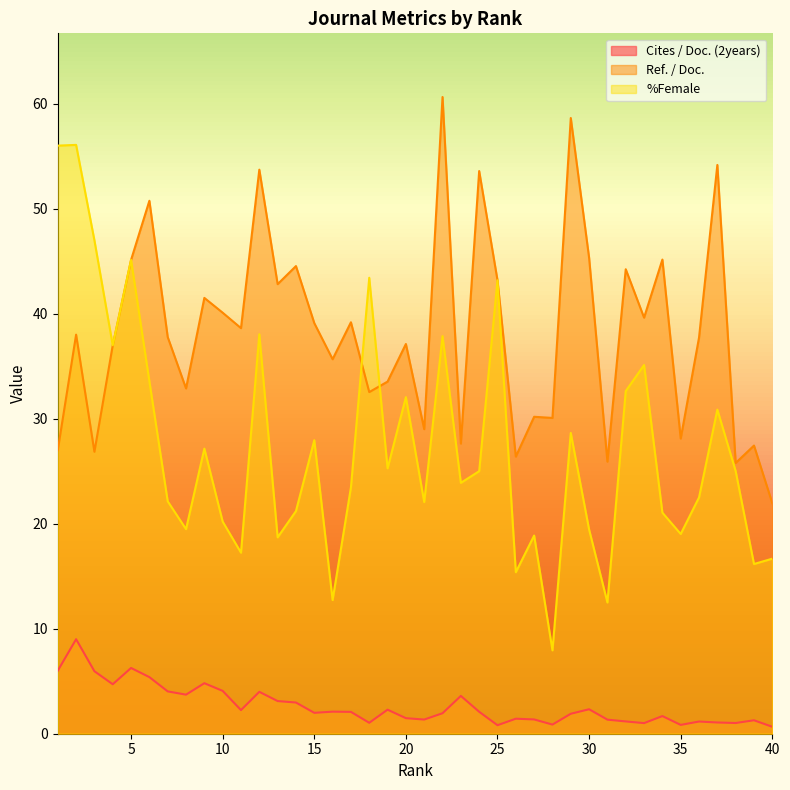

Rank the series by their maximum value, from highest to lowest.

Ref. / Doc., %Female, Cites / Doc. (2years)